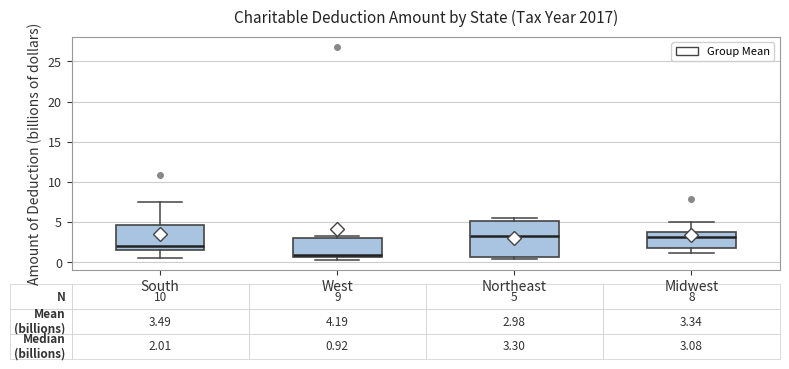

Comparing the boxes themselves (not the whiskers), which one is the tallest?

Northeast